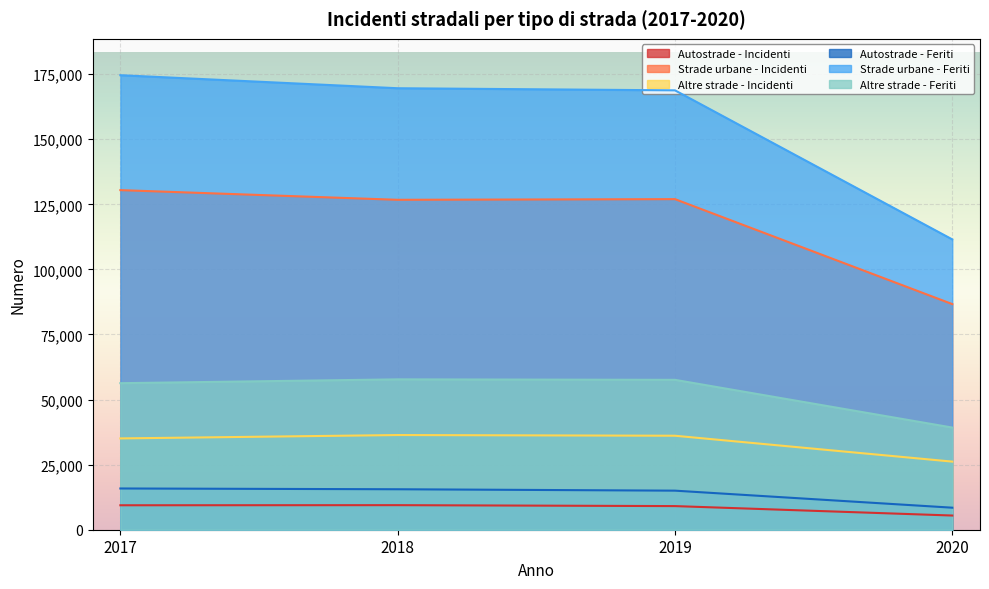

At how many categories does at least one series exceed 131528?

3